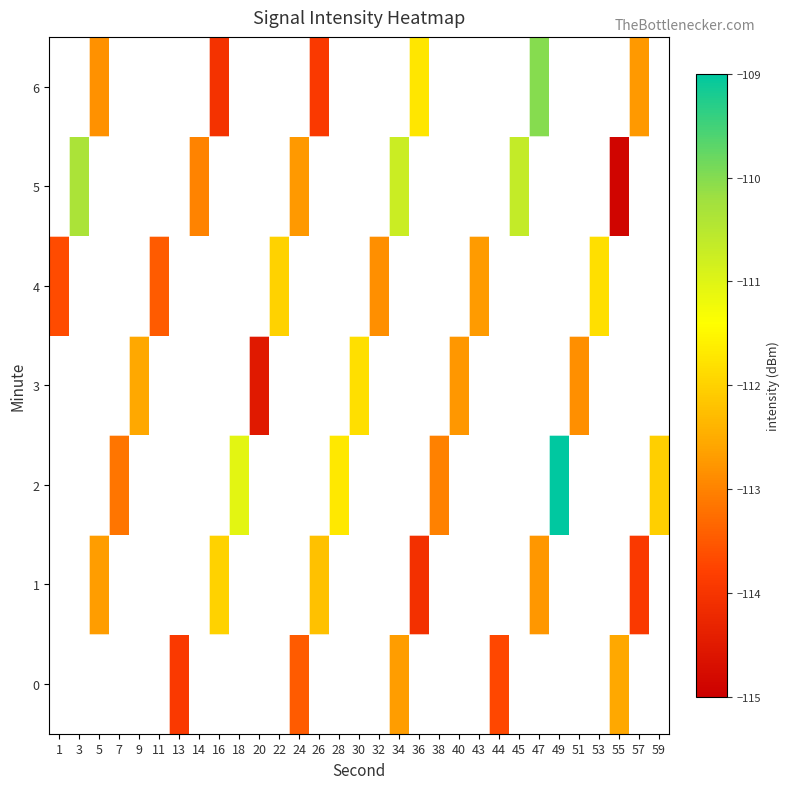

What is the highest value of the row_4 series?

-111.8